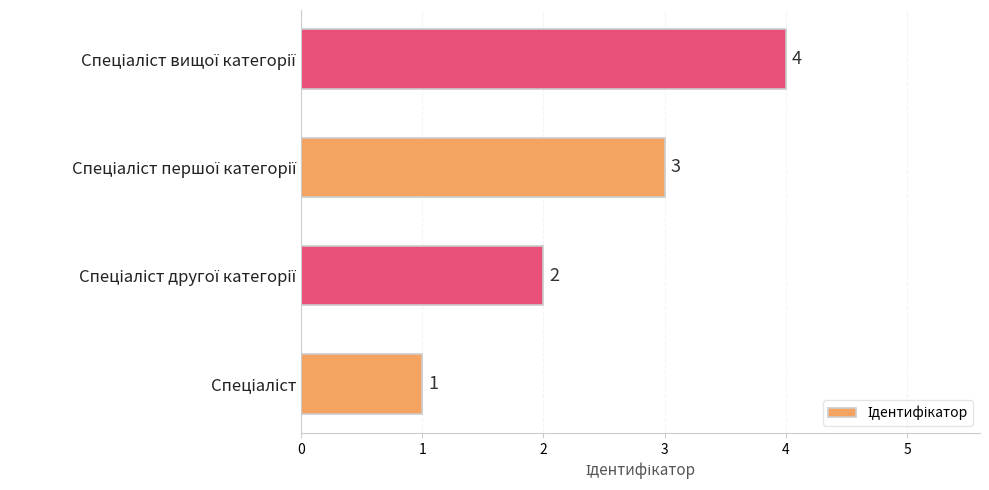

Are the bars horizontal?

Yes